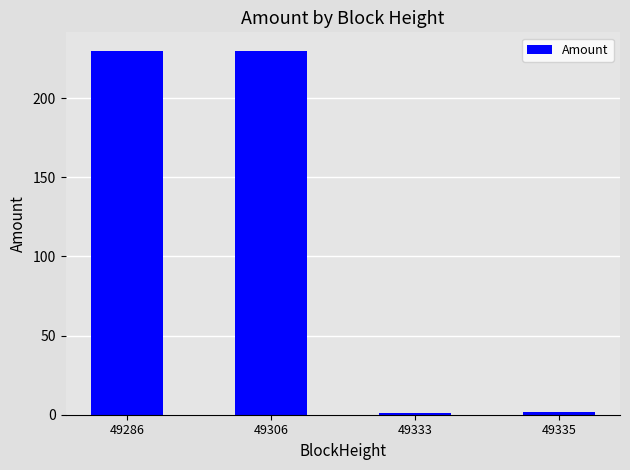

What is the difference between the maximum and minimum values?

229.2